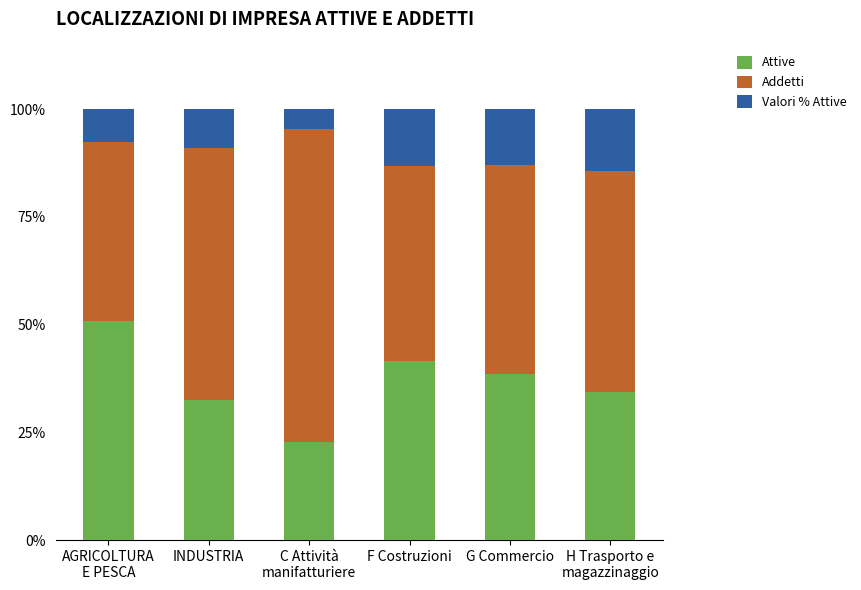

The Attive series shows 20.5 at INDUSTRIA. True or false?

False